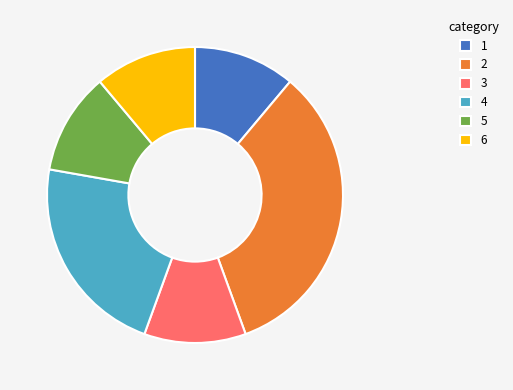

Does any single category account for the majority?

No